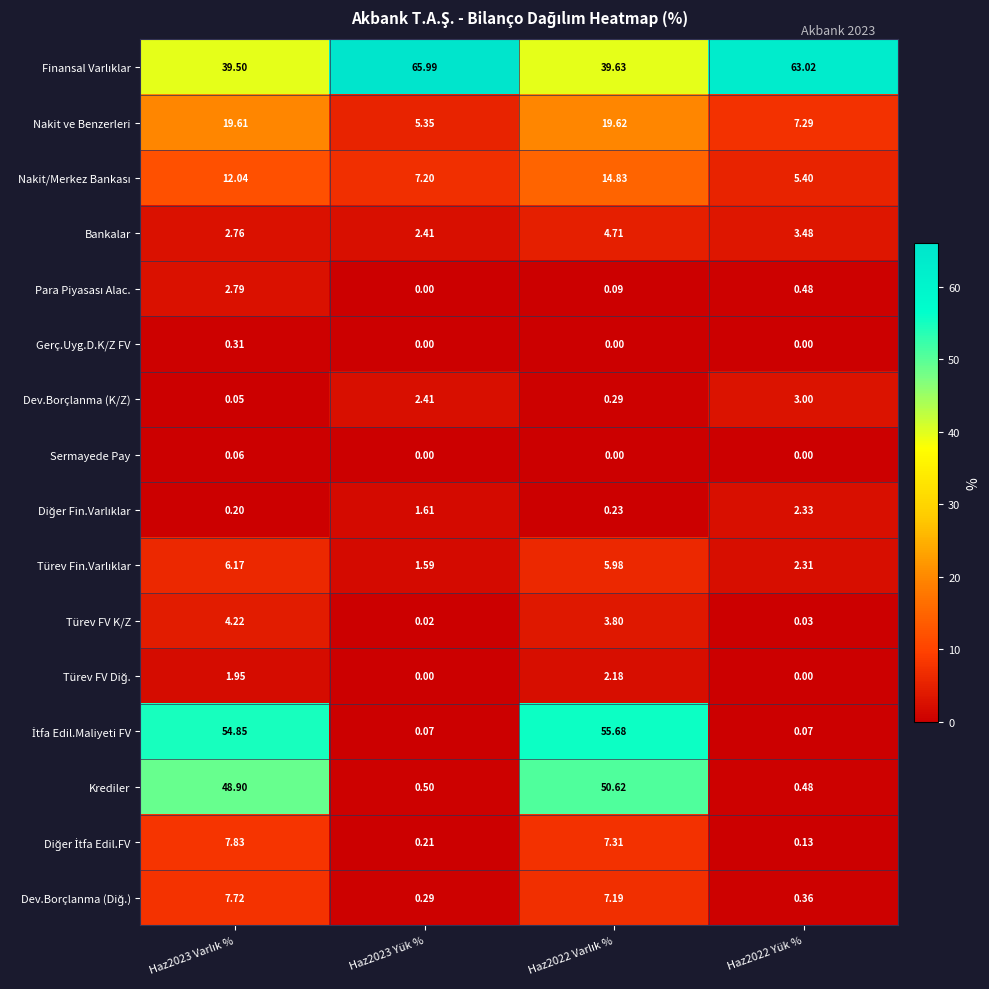

How many data points in Bankalar are above 3?

2